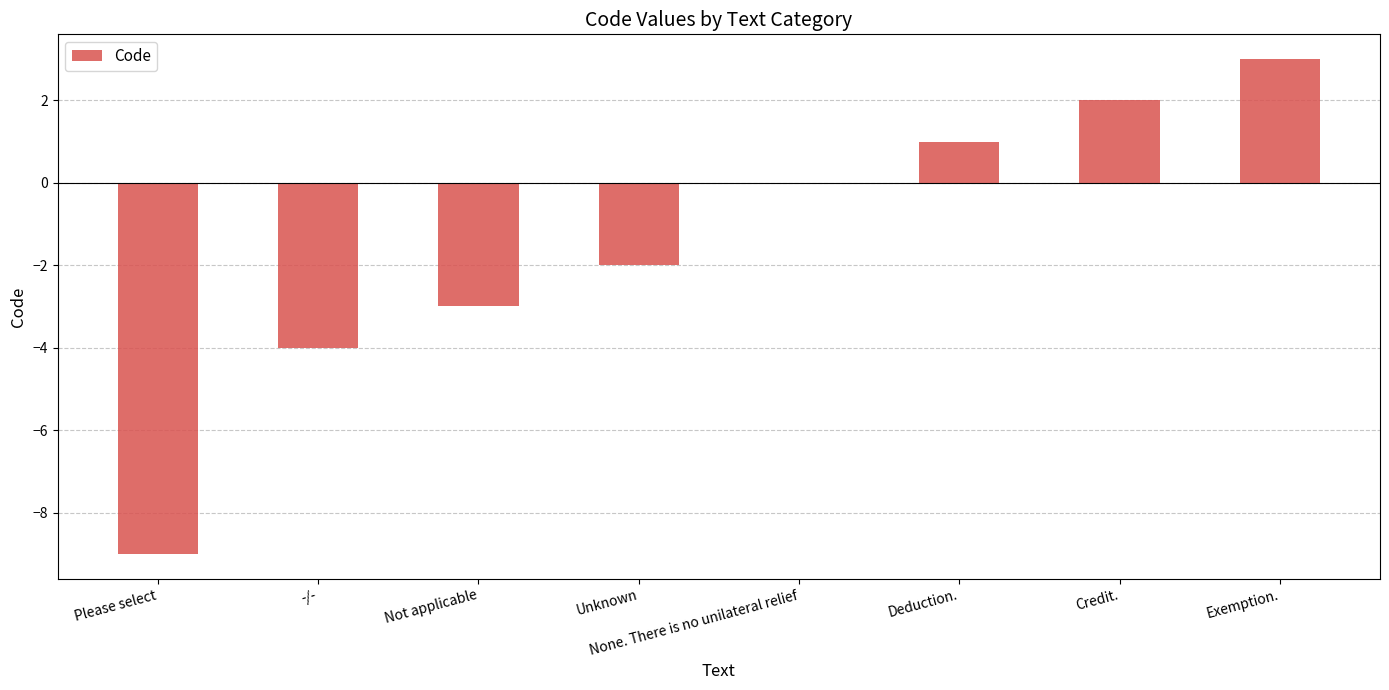

What value does the data have at Exemption.?

3